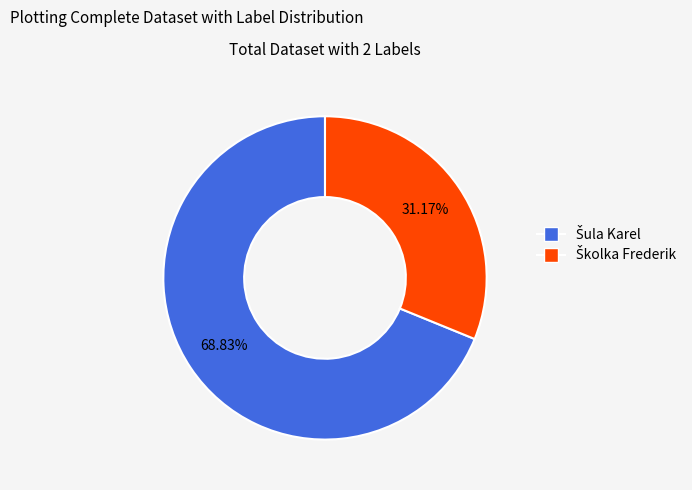

How many segments does this pie chart have?

2